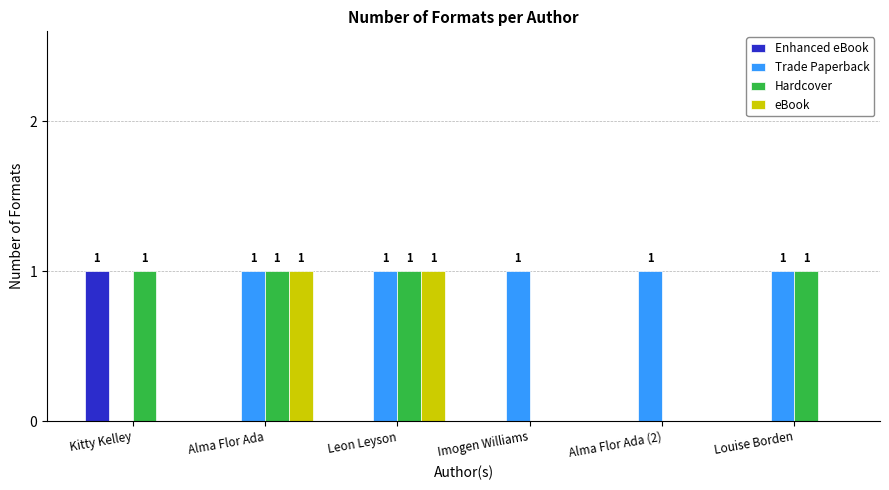

What is the sum of all Hardcover values?

4